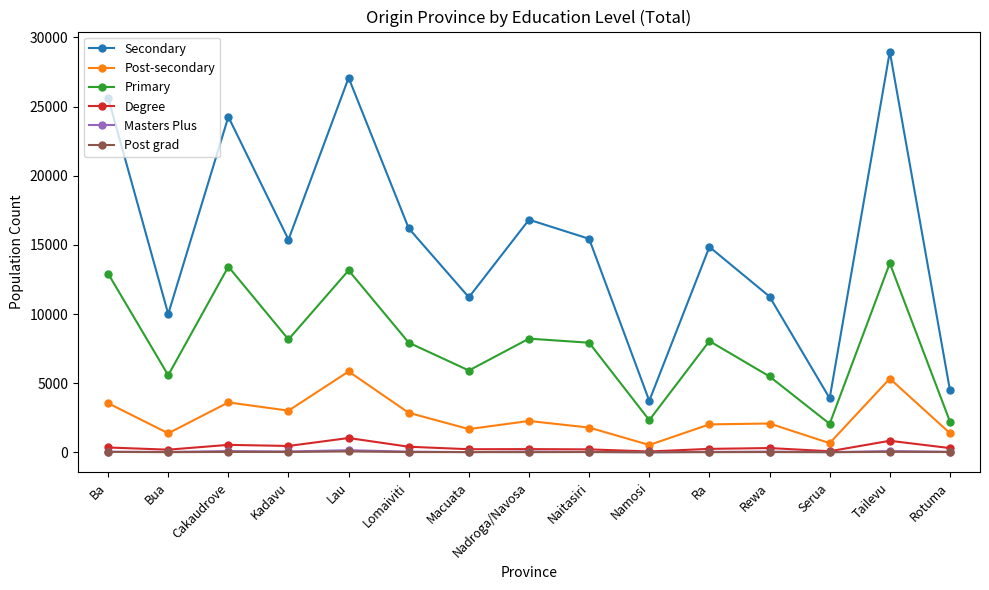

Which series has the widest spread of values?

Secondary